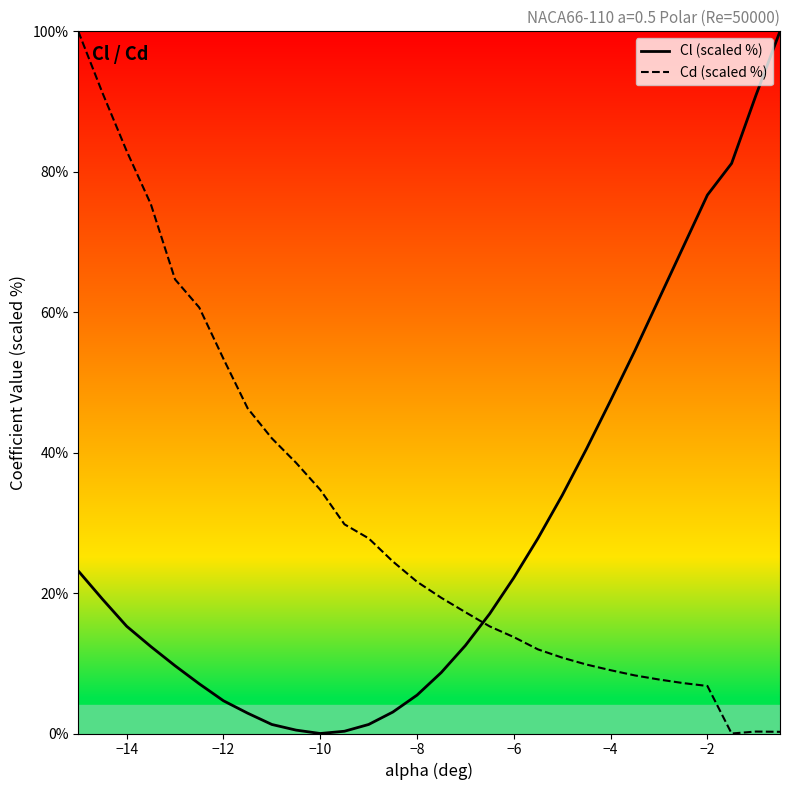

True or false: Cd (scaled %) and Cl (scaled %) cross at least once.

True